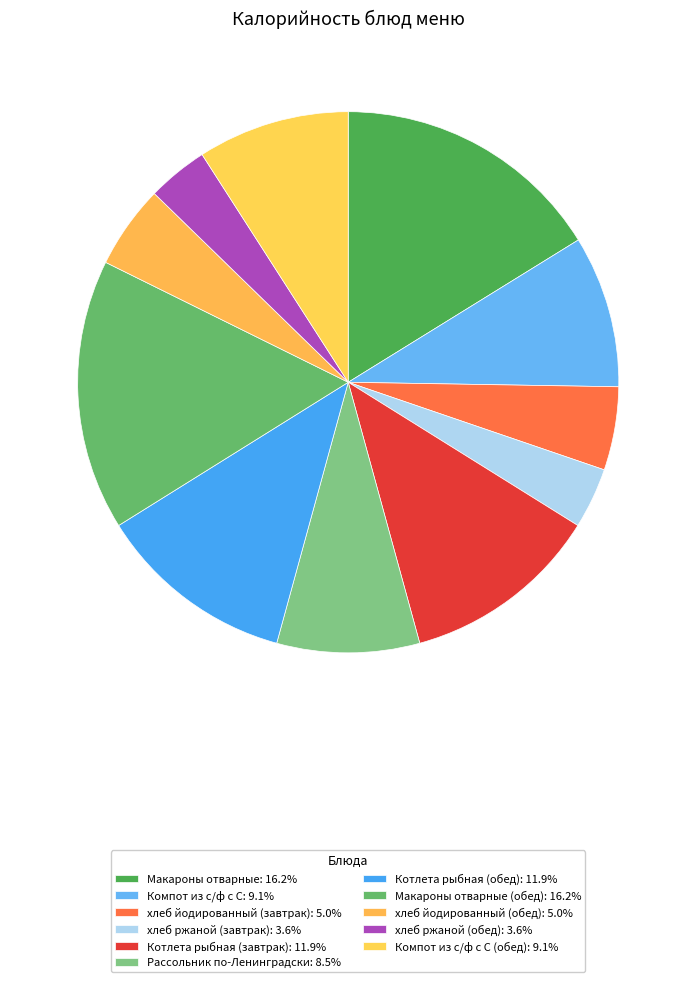

Which slice is the largest?

Макароны отварные